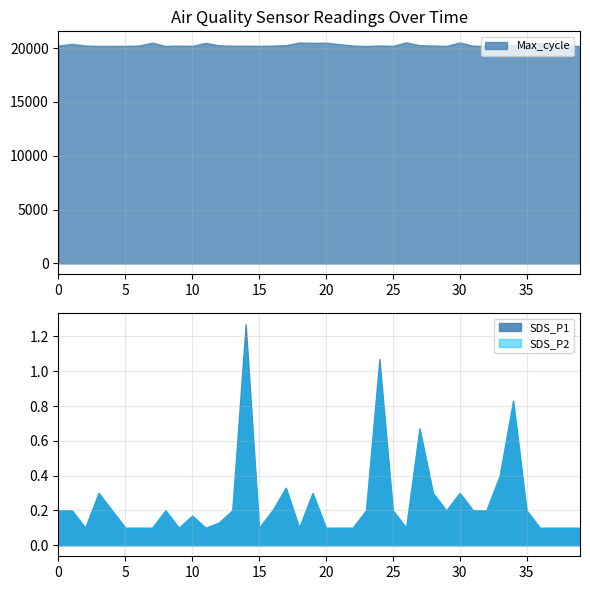

What is the average value of the Max_cycle series?

20292.5